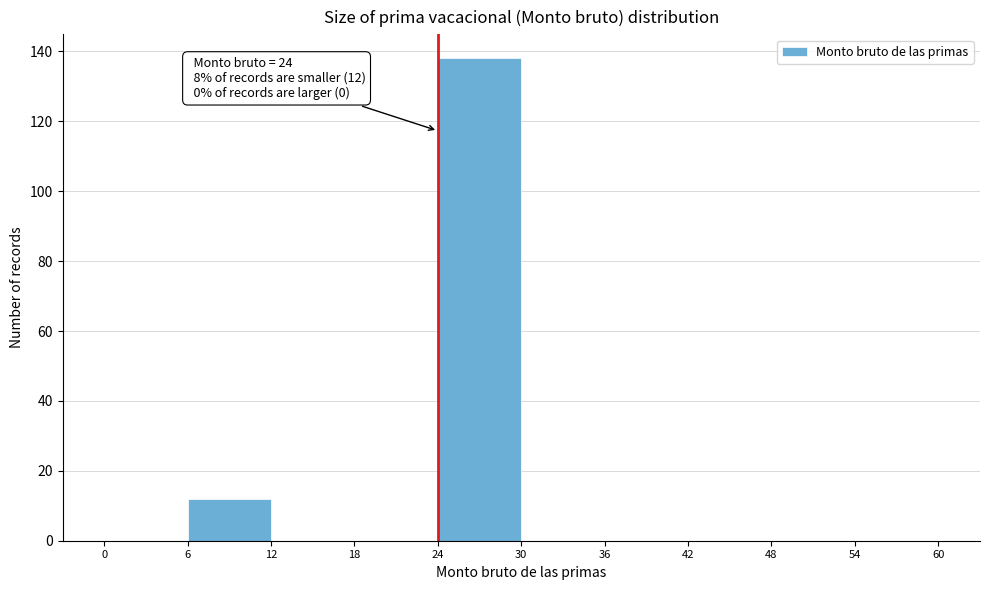

Which range on the x-axis has the tallest bar?

24 to 30